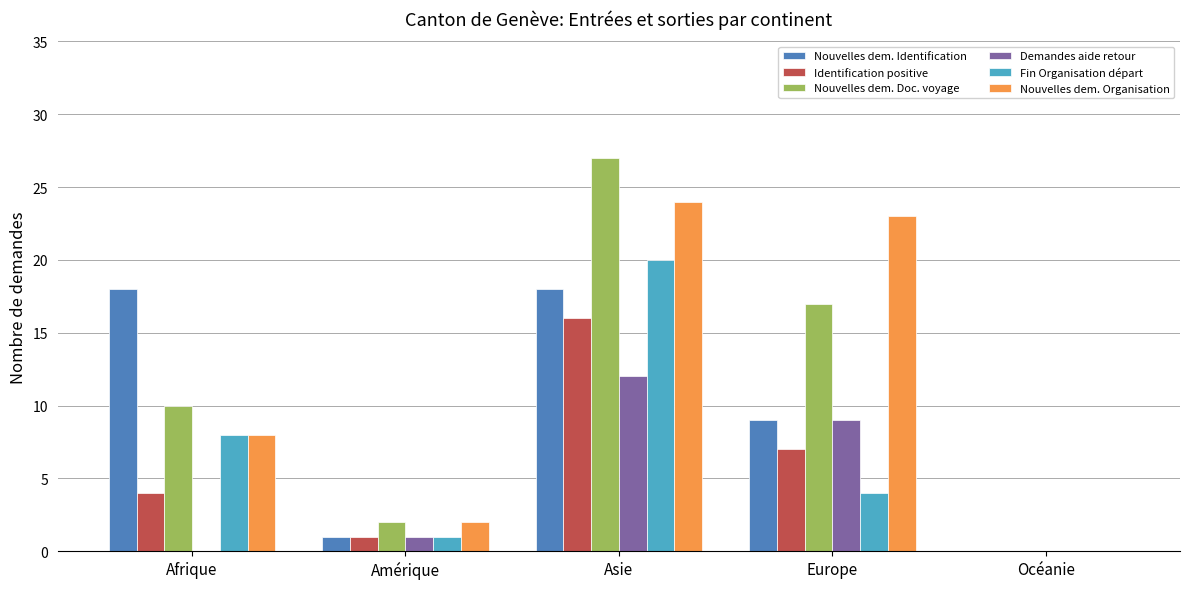

The value of Nouvelles dem. Organisation at Amérique is 2. True or false?

True